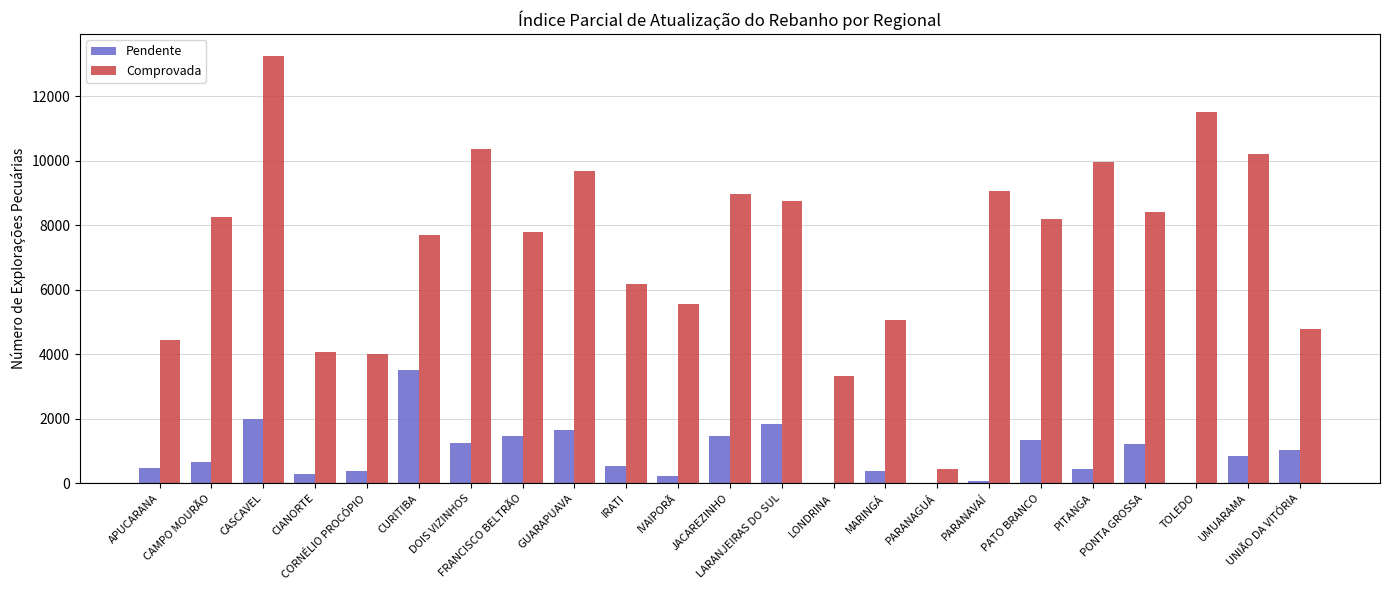

What is the sum of all Pendente values?

21136